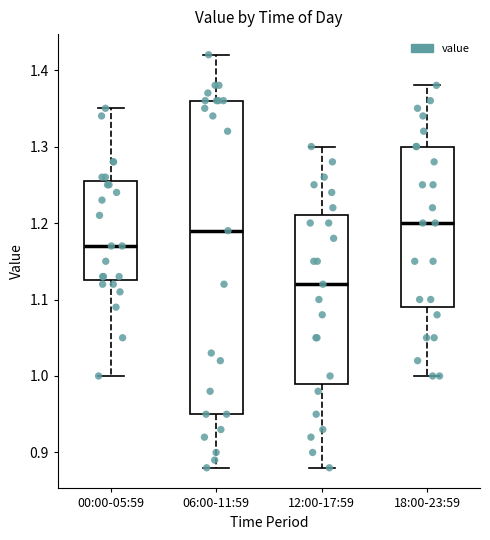

Which box's median line is the lowest?

12:00-17:59